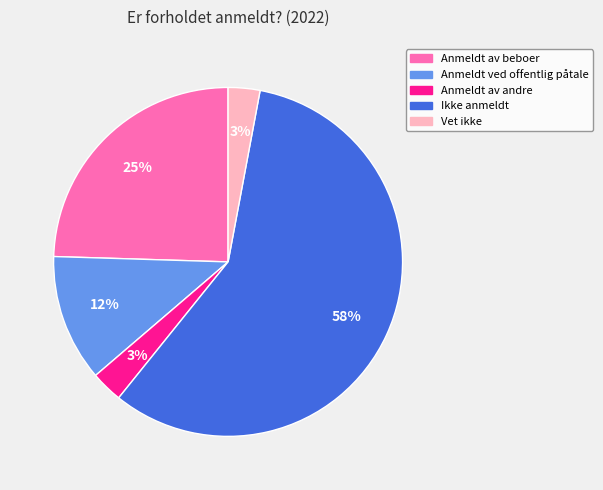

To the nearest percent, what is the difference between the Anmeldt ved offentlig påtale and Vet ikke slice percentages?

9%